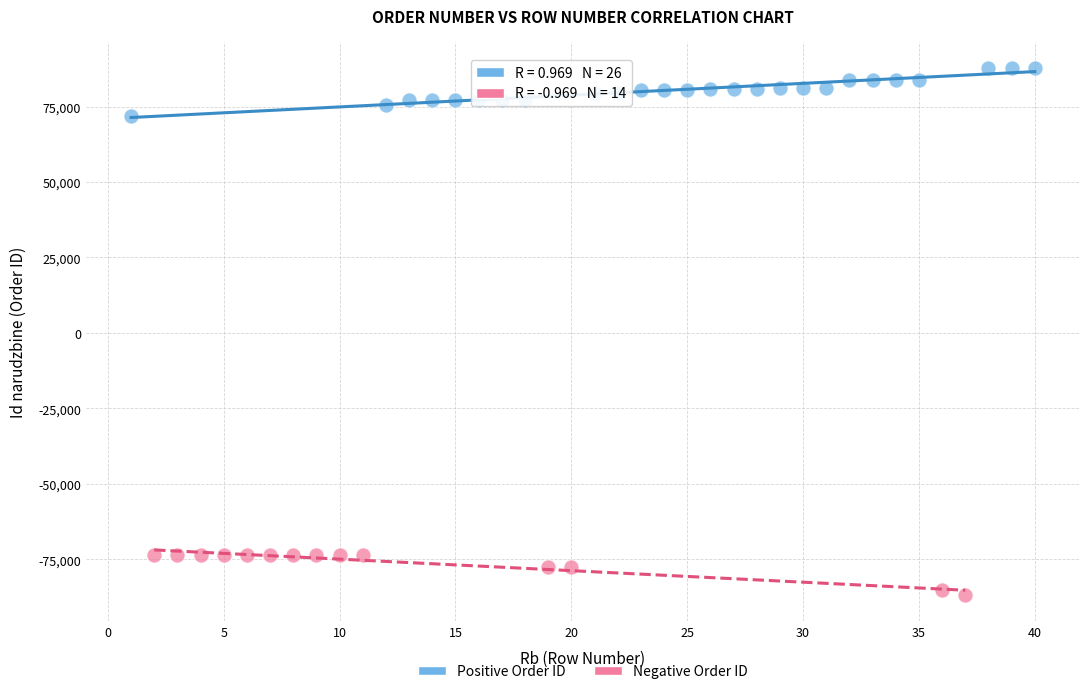

Which series reaches the minimum Y coordinate?

Negative Order ID